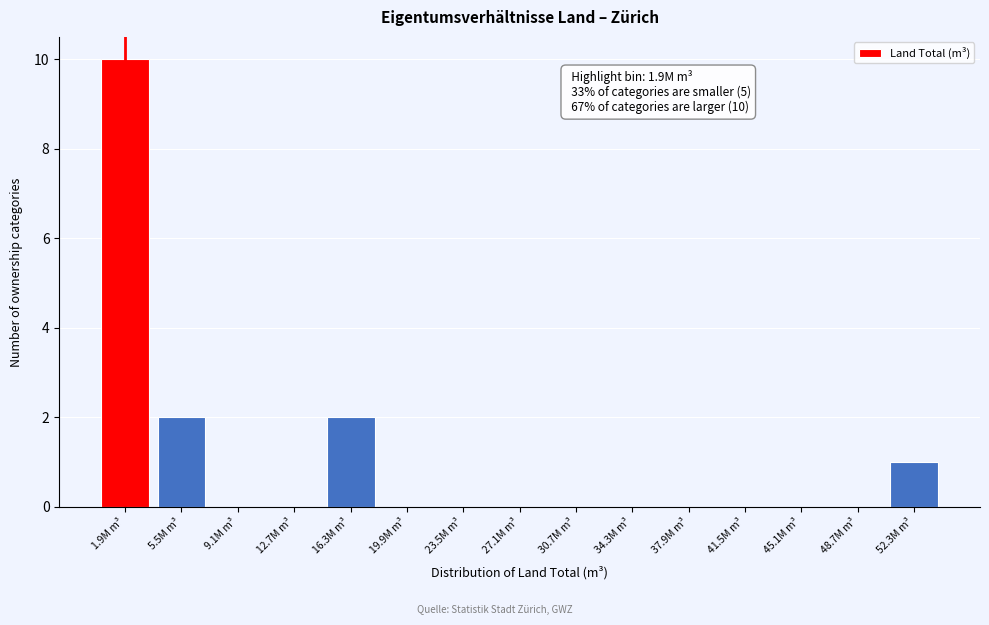

Reading right to left, list all the values displayed in this chart.

52.3M m³=1	48.7M m³=0	45.1M m³=0	41.5M m³=0	37.9M m³=0	34.3M m³=0	30.7M m³=0	27.1M m³=0	23.5M m³=0	19.9M m³=0	16.3M m³=2	12.7M m³=0	9.1M m³=0	5.5M m³=2	1.9M m³=10